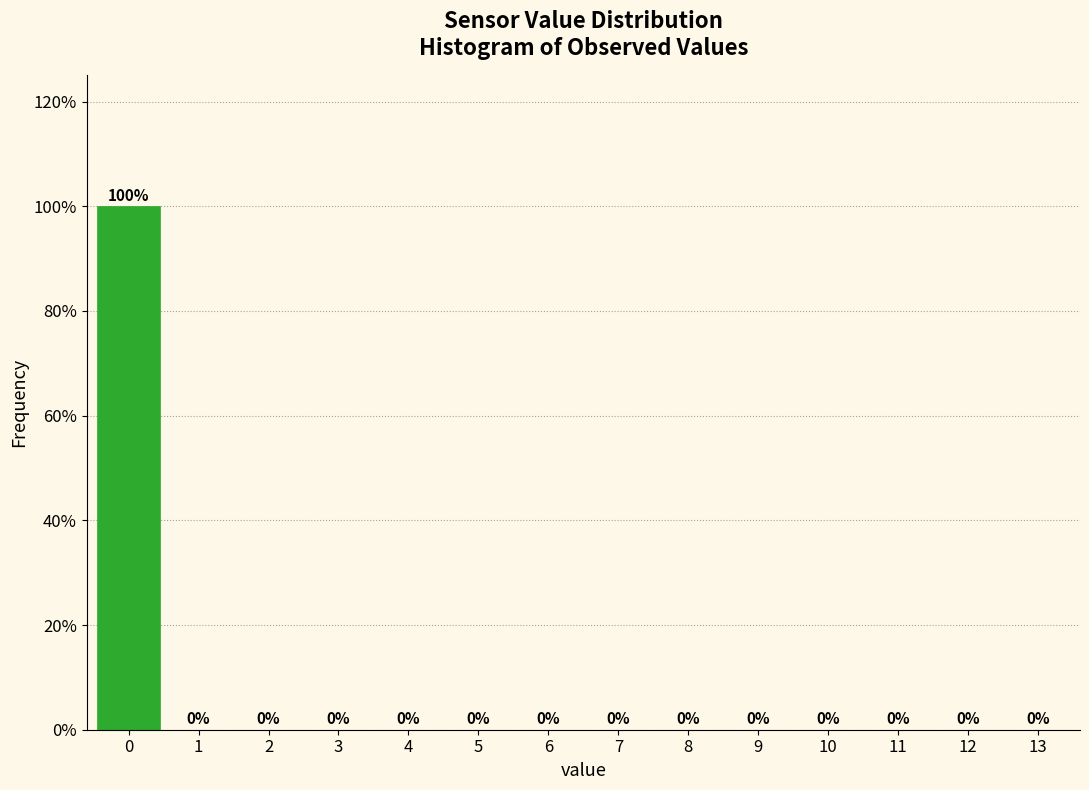

Reading left to right, list every bar in this chart as the range it spans on the x-axis followed by its height.

-0.5 to 0.5: 100
0.5 to 1.5: 0
1.5 to 2.5: 0
2.5 to 3.5: 0
3.5 to 4.5: 0
4.5 to 5.5: 0
5.5 to 6.5: 0
6.5 to 7.5: 0
7.5 to 8.5: 0
8.5 to 9.5: 0
9.5 to 10.5: 0
10.5 to 11.5: 0
11.5 to 12.5: 0
12.5 to 13.5: 0